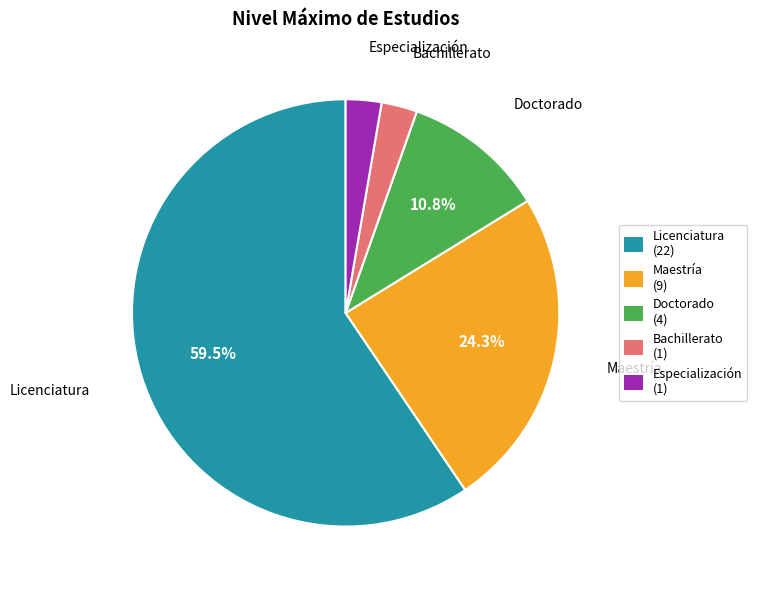

To the nearest percent, what percentage of the pie is Maestría?

24%